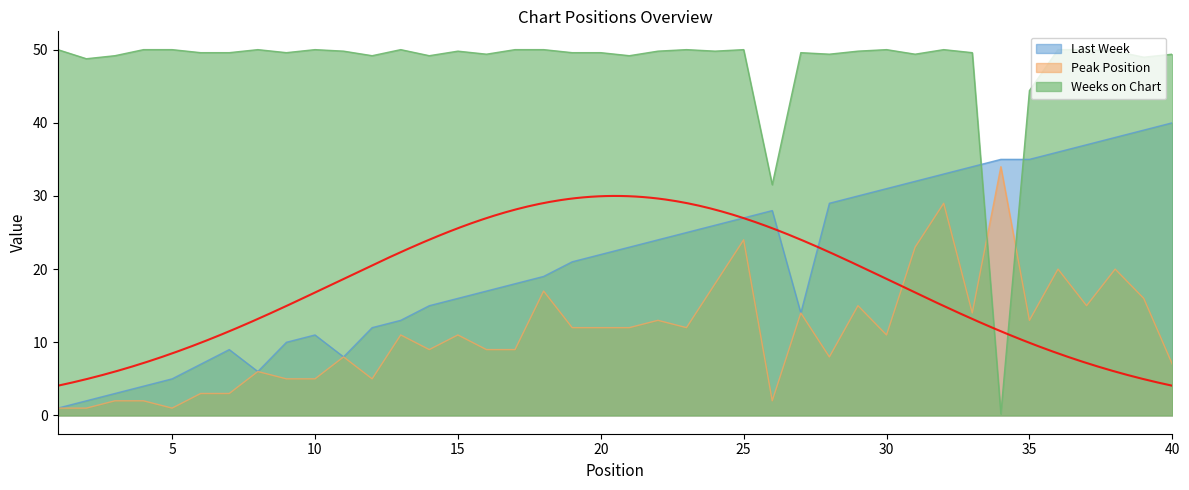

At which category is the sum across all series the highest?

32